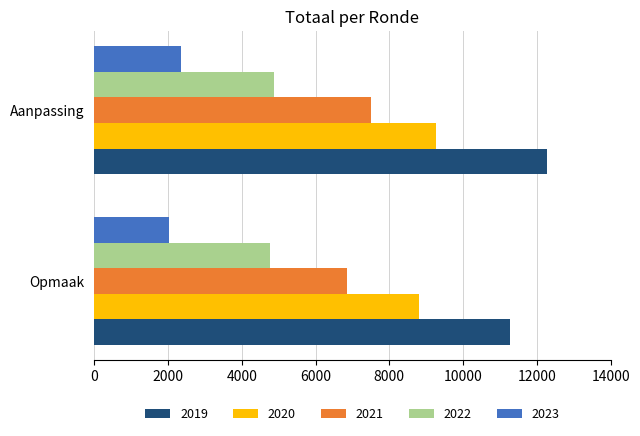

At which label does 2021 reach its minimum?

Opmaak